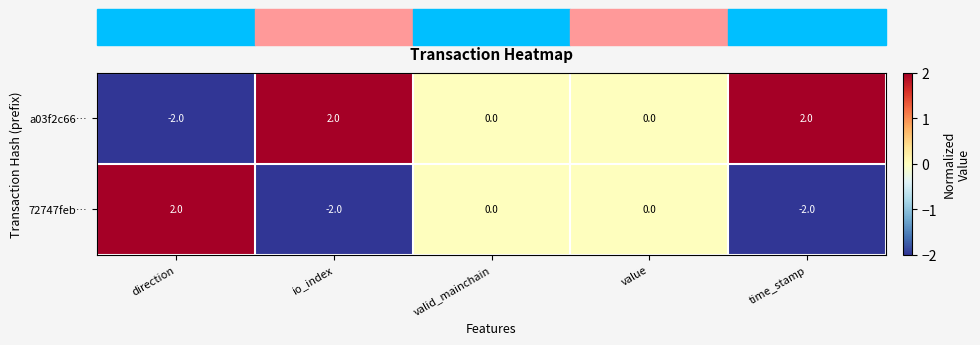

Rank the series at time_stamp from highest to lowest value.

a03f2c66…, 72747feb…